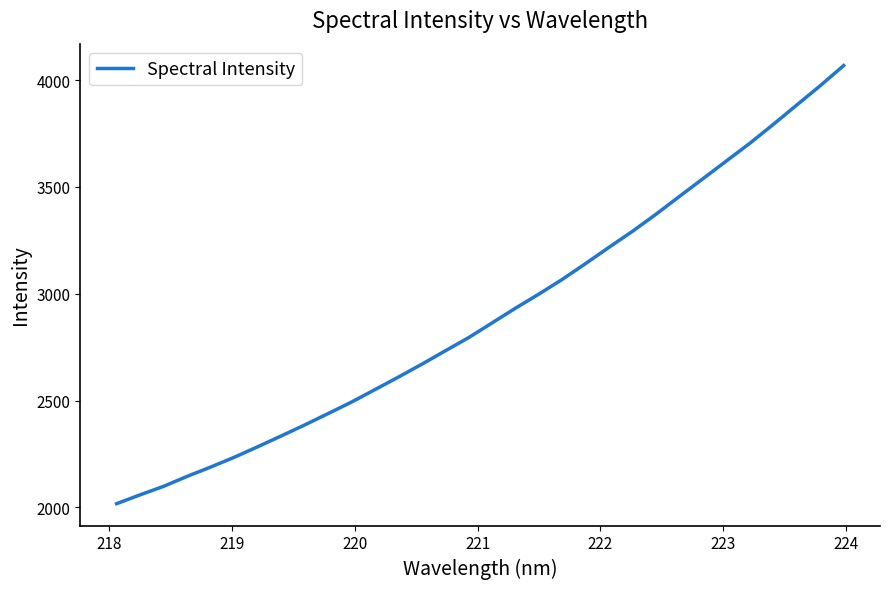

What is the greatest value displayed?

4067.7